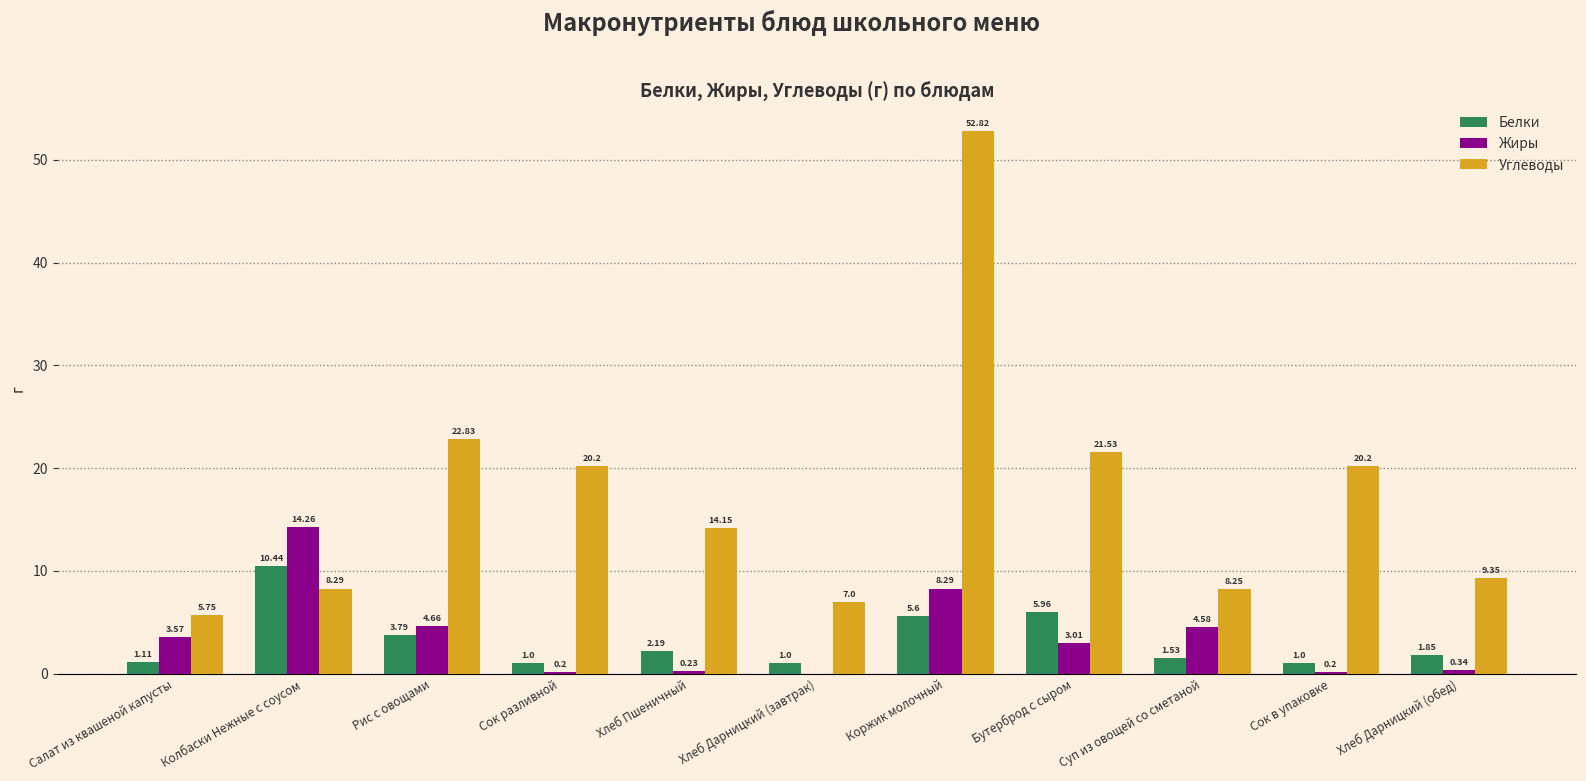

What is the average value of the Углеводы series?

17.3